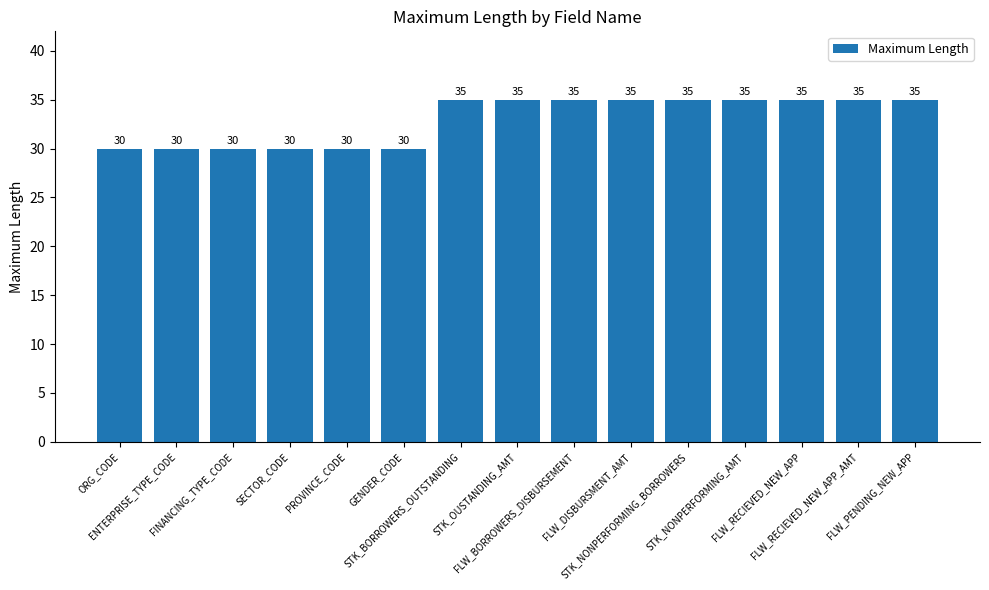

How many values are between 30 and 35?

15